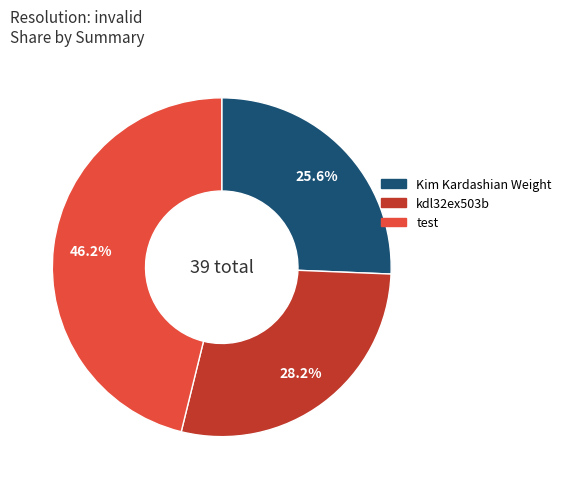

To the nearest percent, what is the average slice percentage?

33%